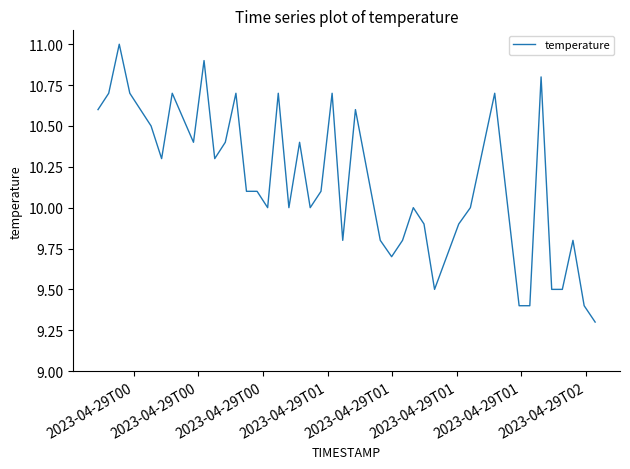

What is the maximum value shown in the chart?

11.0